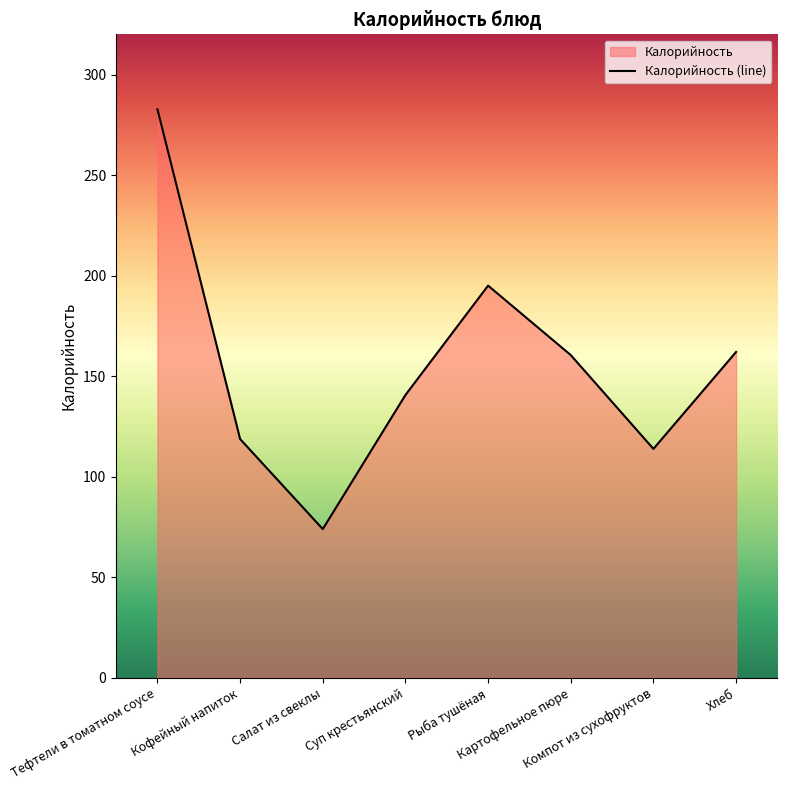

The chart shows a value of 118.7 at Кофейный напиток. True or false?

True